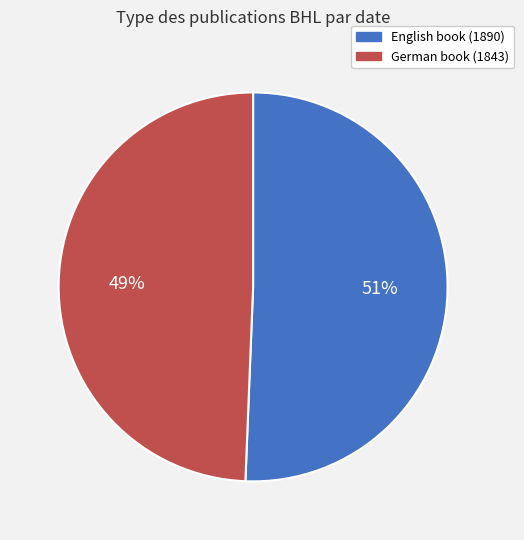

Is there a majority slice in this chart?

Yes